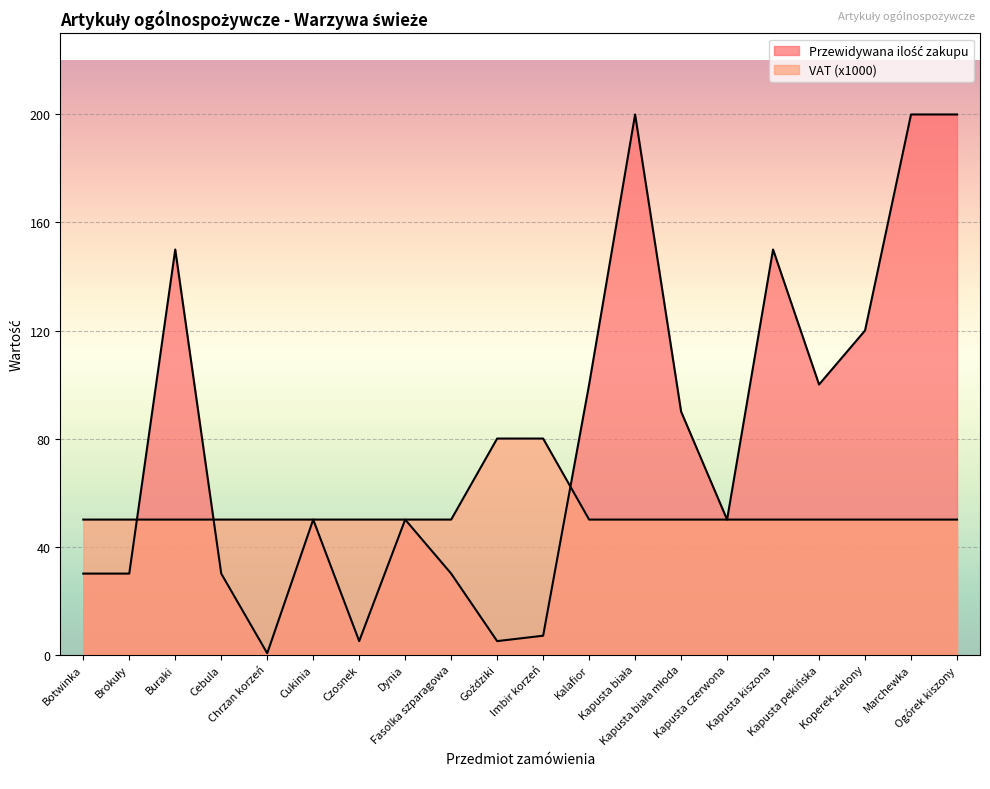

Reading left to right, what are all the values shown in this chart?

Przewidywana ilość zakupu: 30.0	30.0	150.0	30.0	0.5	50.0	5.0	50.0	30.0	5.0	7.0	100.0	200.0	90.0	50.0	150.0	100.0	120.0	200.0	200.0
VAT: 50.0	50.0	50.0	50.0	50.0	50.0	50.0	50.0	50.0	80.0	80.0	50.0	50.0	50.0	50.0	50.0	50.0	50.0	50.0	50.0